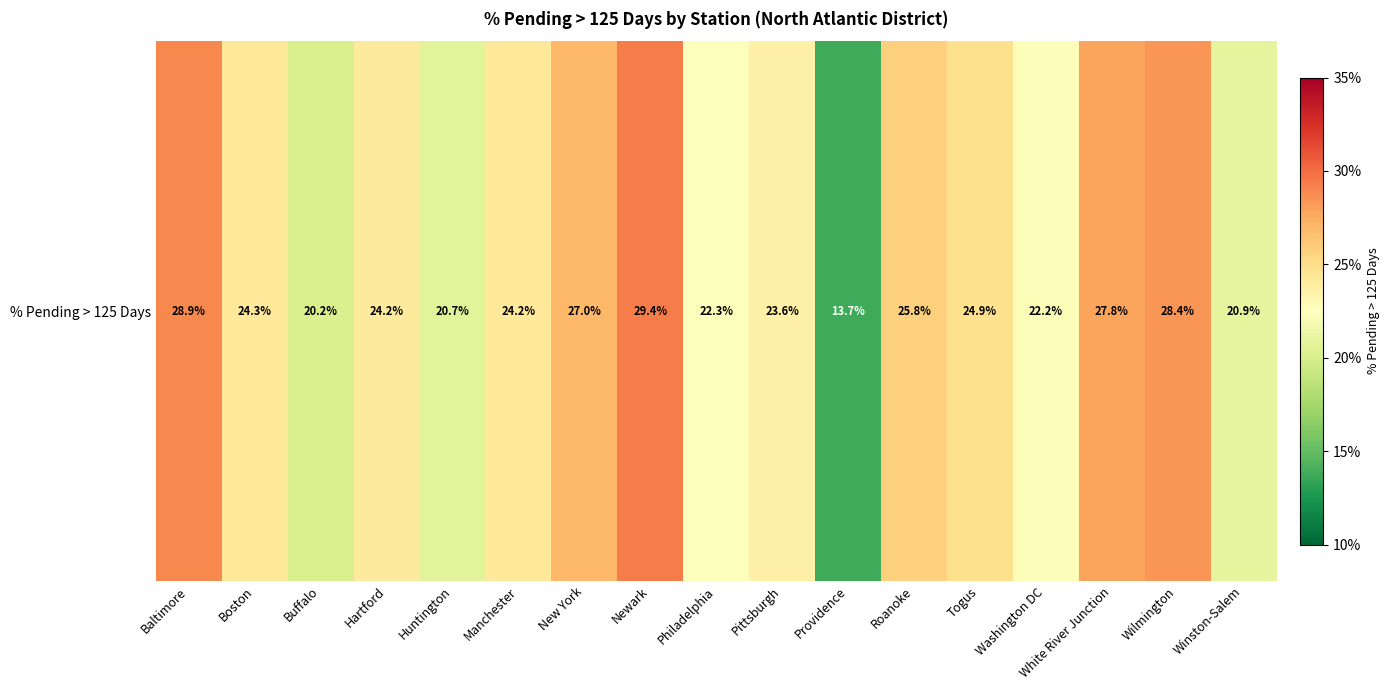

The chart shows a value of 0.3 at Roanoke. True or false?

True